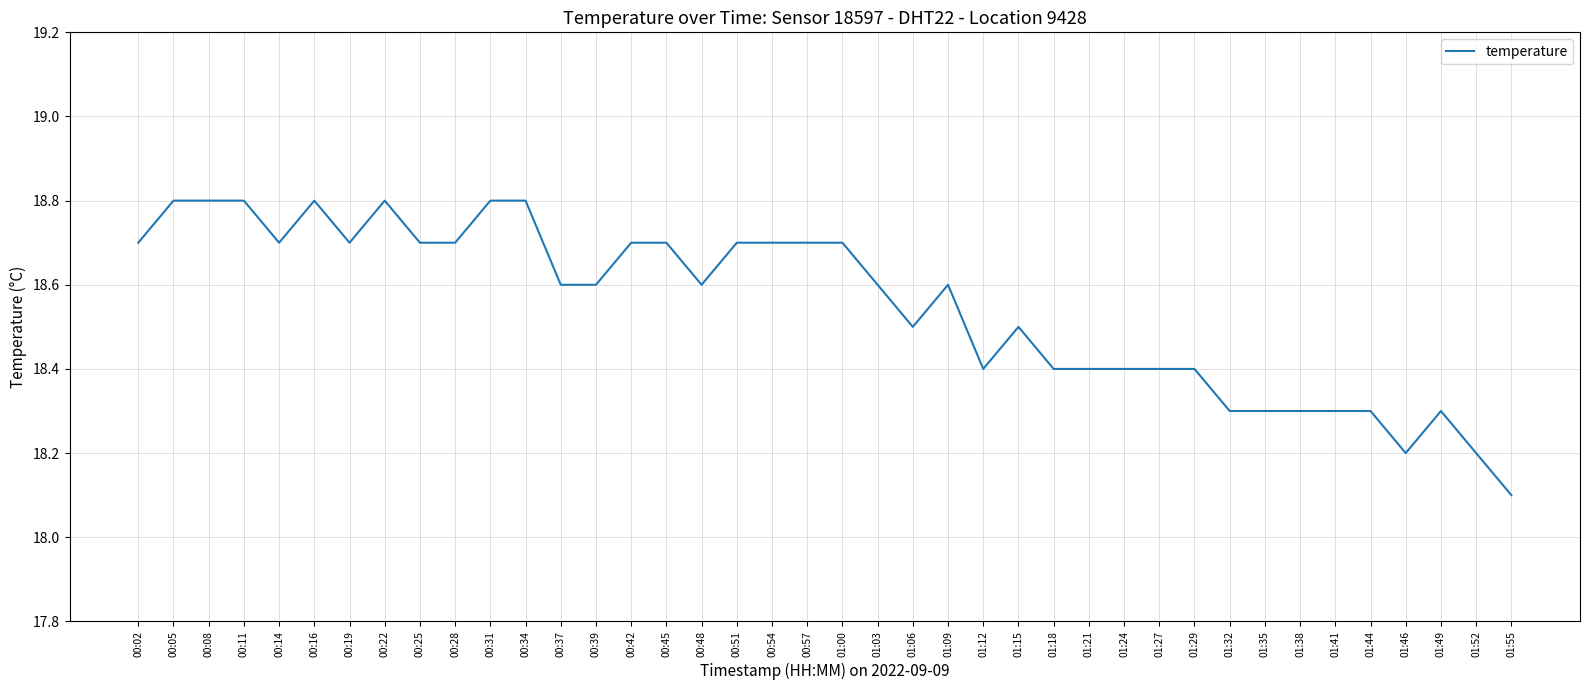

What is the change in value from 00:19 to 01:44?

-0.4